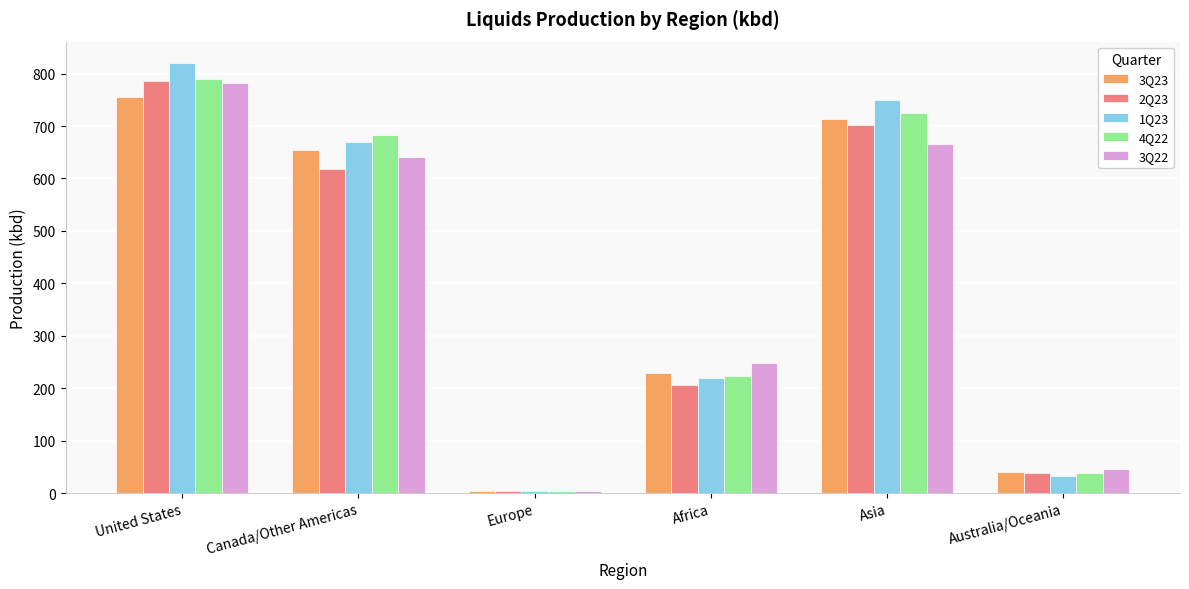

What is the label of the 1st bar from the right?

Australia/Oceania